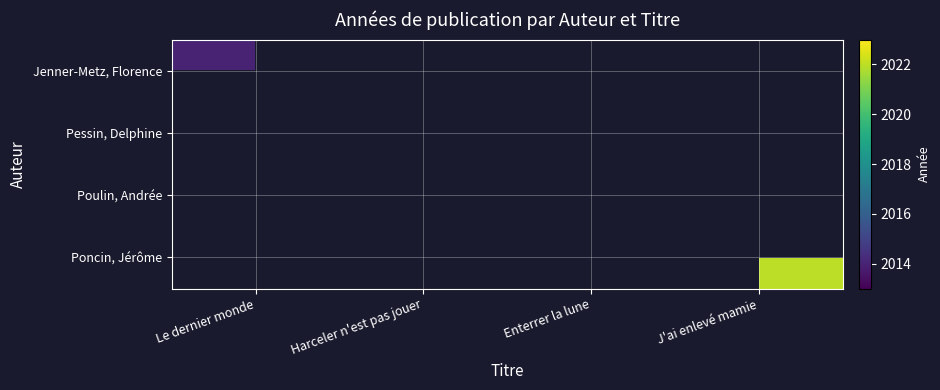

What value does the Jenner-Metz, Florence series have at Le dernier monde?

2014.0